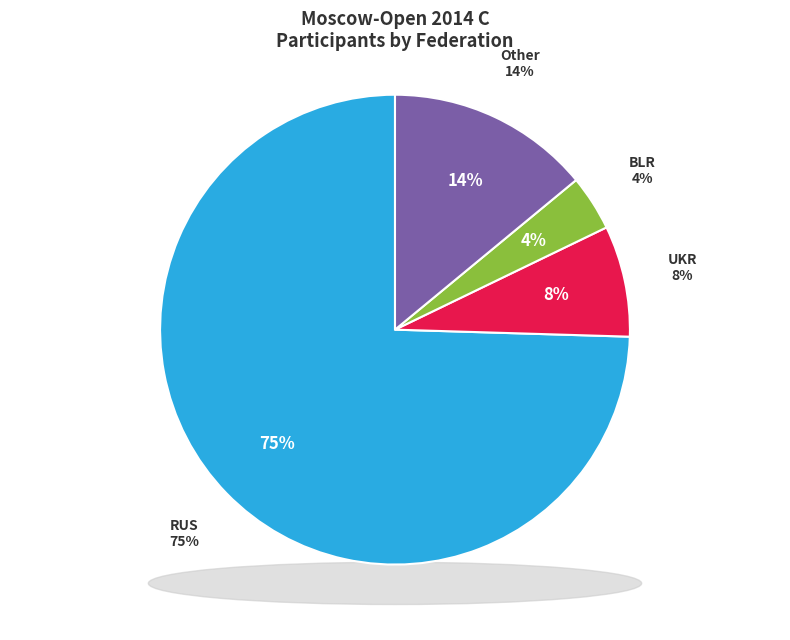

Which slice is the smallest?

BLR